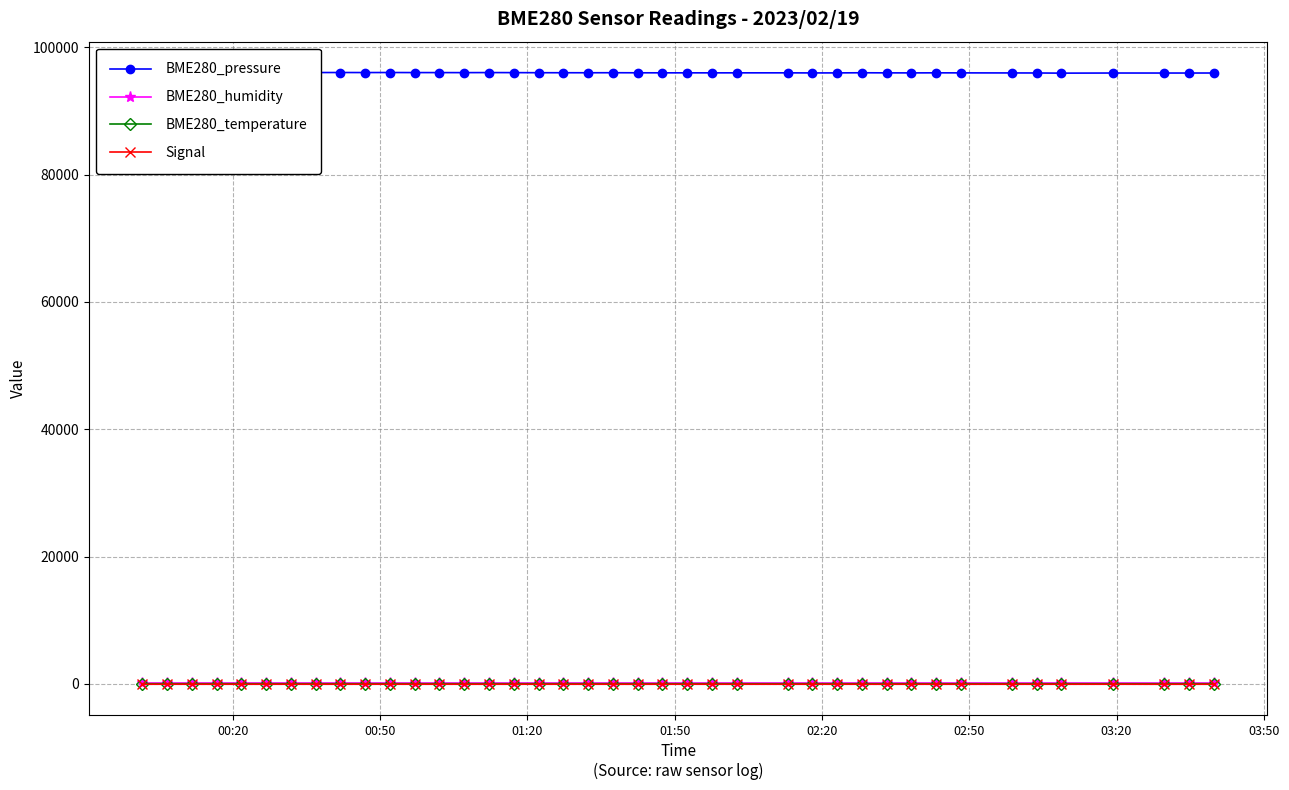

What is the difference between the second highest and minimum values in the BME280_temperature series?

2.7